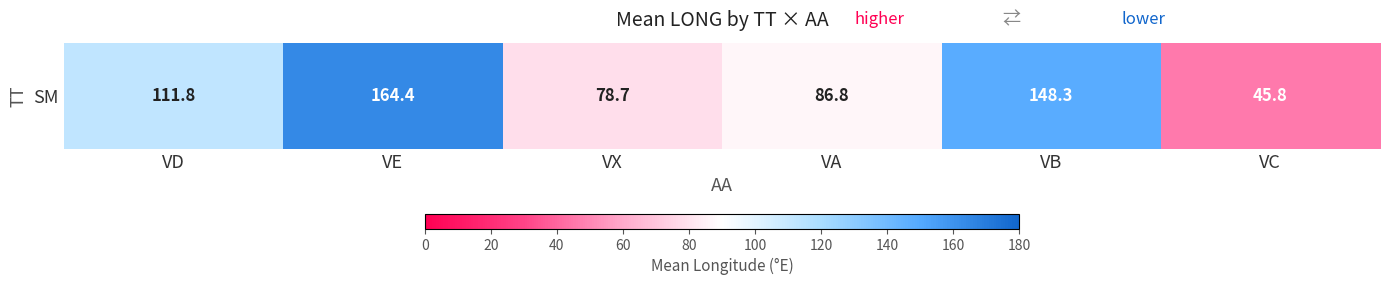

Reading left to right, extract all data points from this chart.

VD=111.8	VE=164.4	VX=78.7	VA=86.8	VB=148.3	VC=45.8